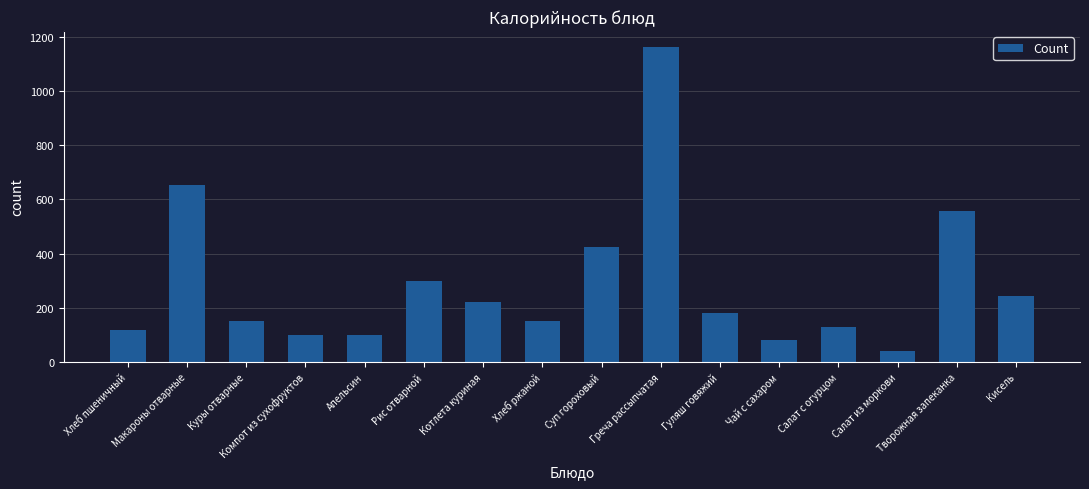

The value at Суп гороховый is 423. True or false?

True